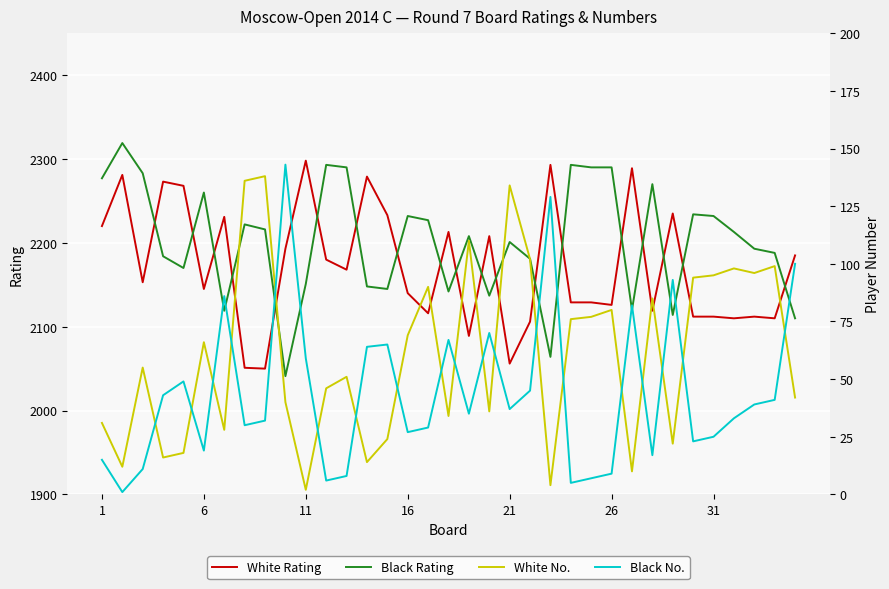

The value of Black Rating at 16 is 540. True or false?

False